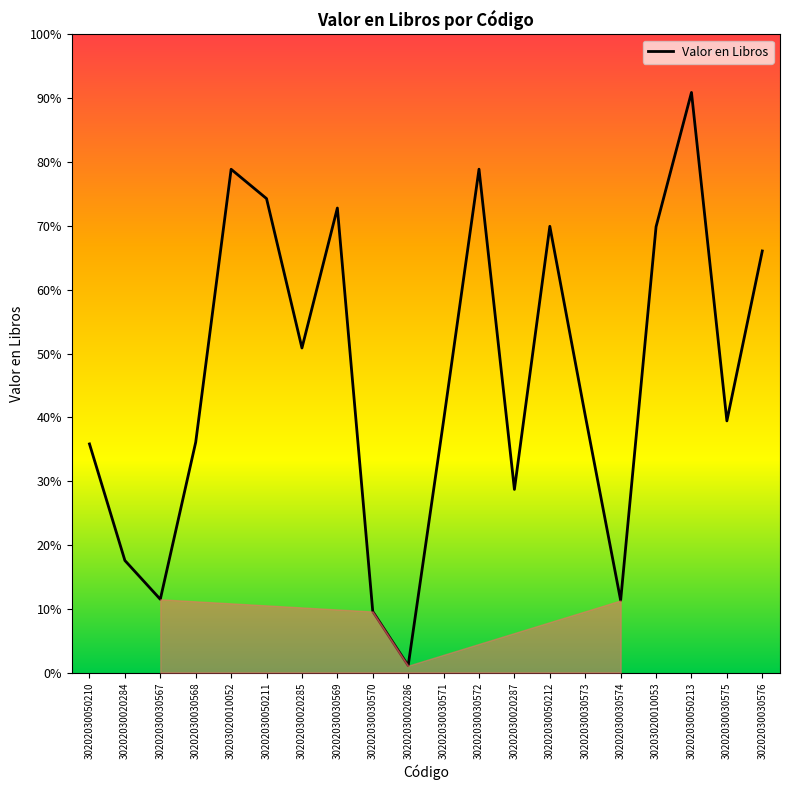

How many interior local valleys (lower than both neighbors) does the data have?

6